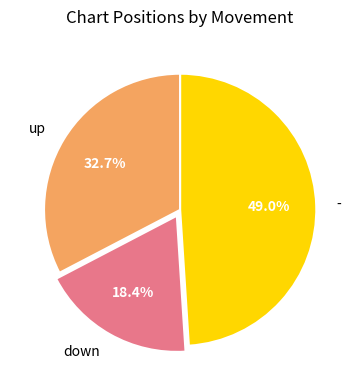

Does any single category account for the majority?

No